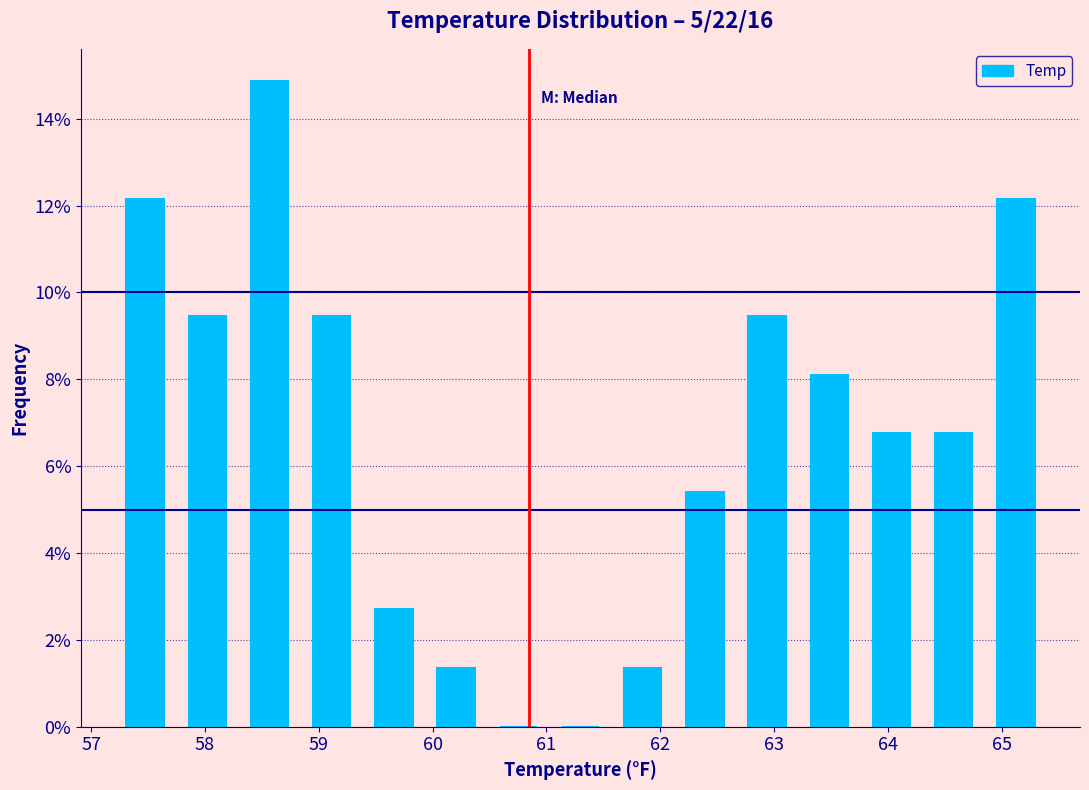

Reading left to right, list every bar in this chart as the range it spans on the x-axis followed by its height. Neither the bar edges nor the heights are printed on the chart, so give them approximately, as read against the axes.

57.2 to 57.7: 12.2
57.7 to 58.3: 9.4
58.3 to 58.8: 14.8
58.8 to 59.4: 9.4
59.4 to 59.9: 2.8
59.9 to 60.5: 1.4
60.5 to 61.0: 0
61.0 to 61.6: 0
61.6 to 62.1: 1.4
62.1 to 62.7: 5.4
62.7 to 63.2: 9.4
63.2 to 63.8: 8.2
63.8 to 64.3: 6.8
64.3 to 64.9: 6.8
64.9 to 65.4: 12.2